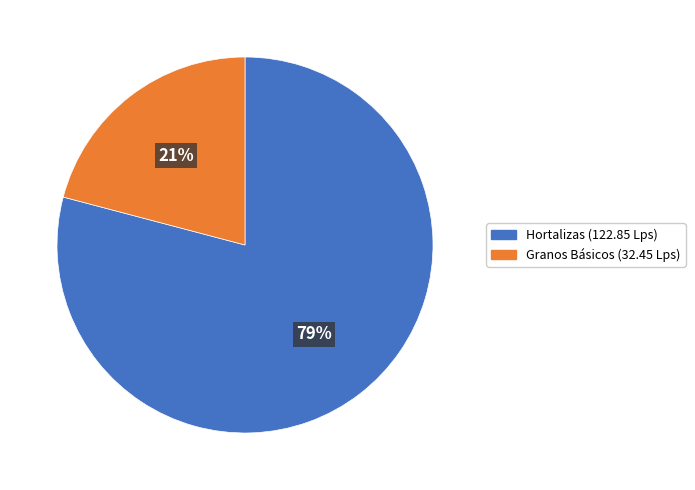

To the nearest percent, what is the difference between the largest and smallest slice percentages?

58%